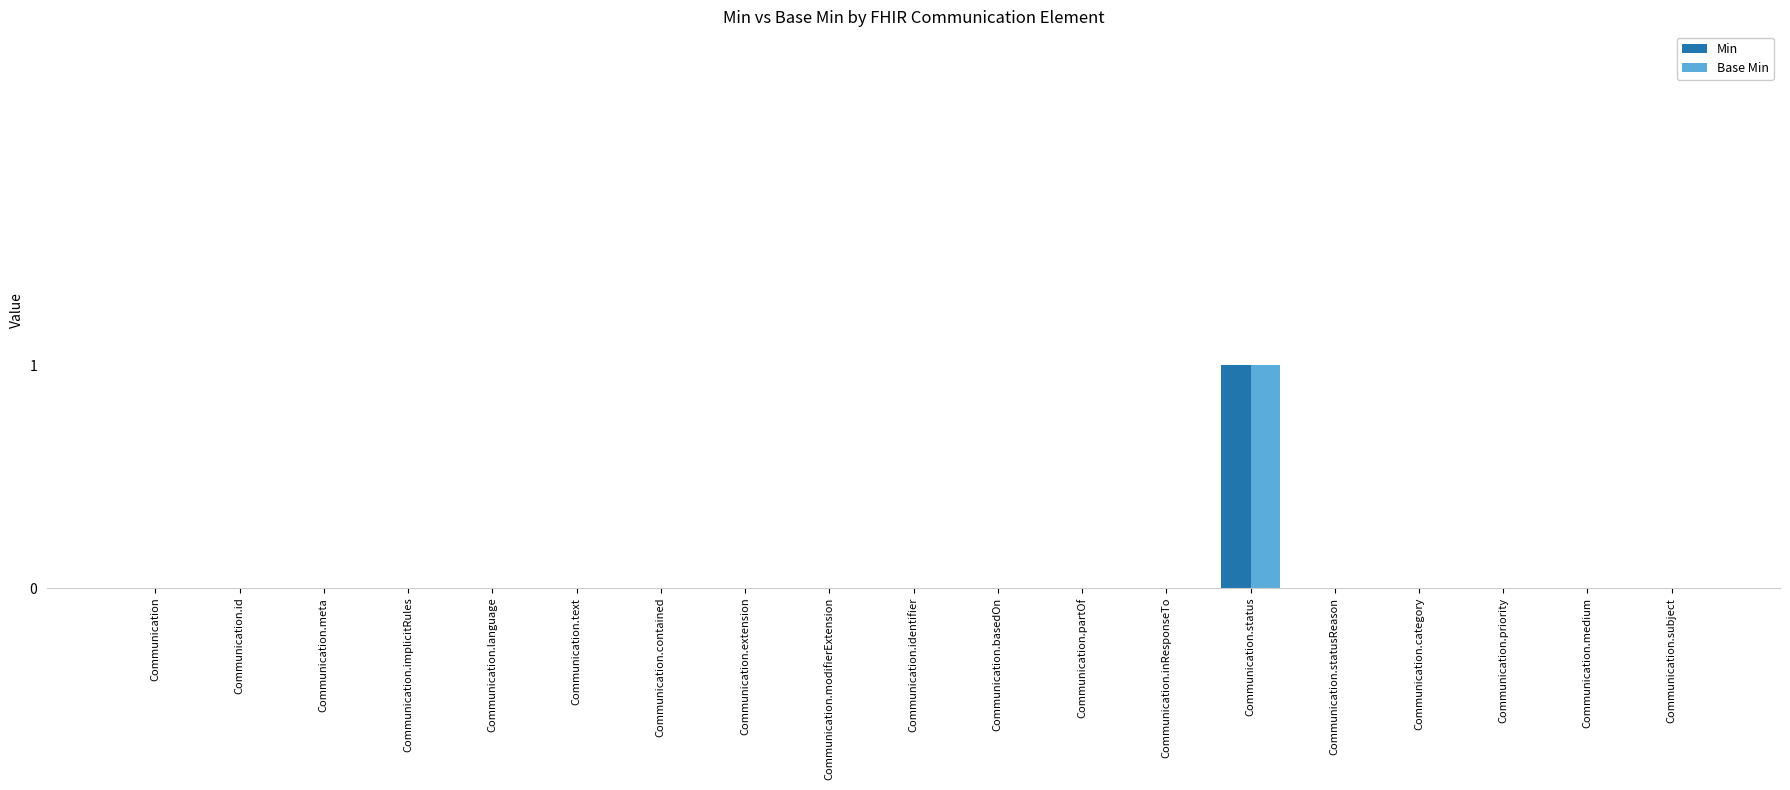

At which category does the chart reach its peak across all series?

Communication.status